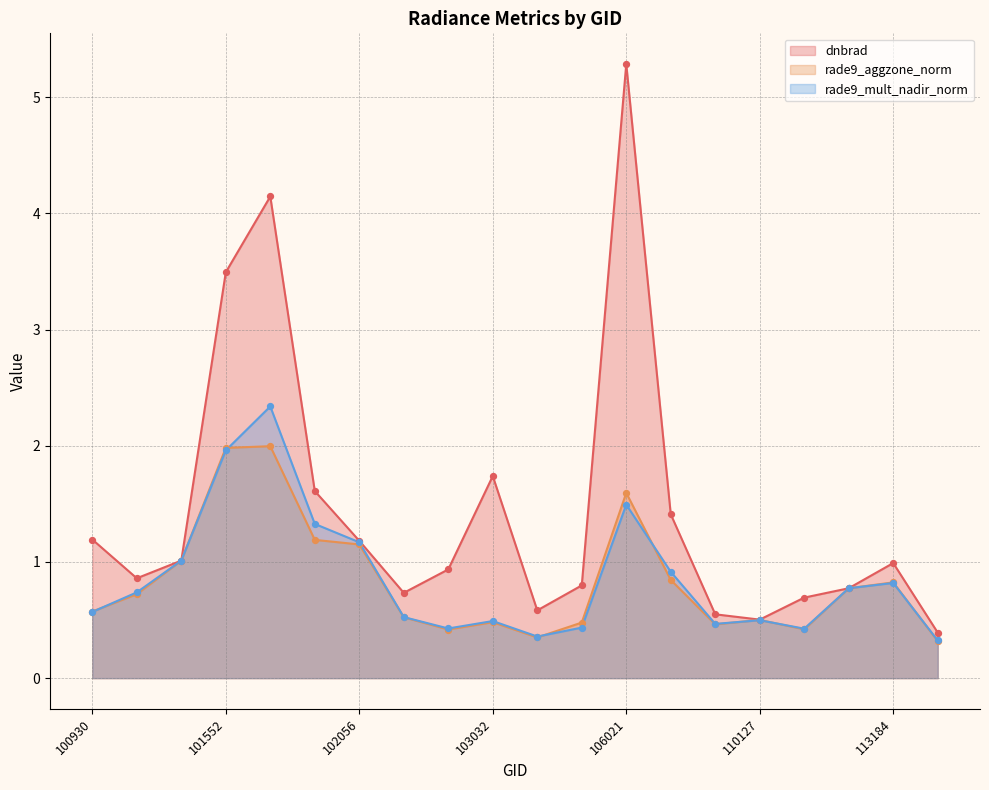

Which series has the largest total across all categories?

dnbrad